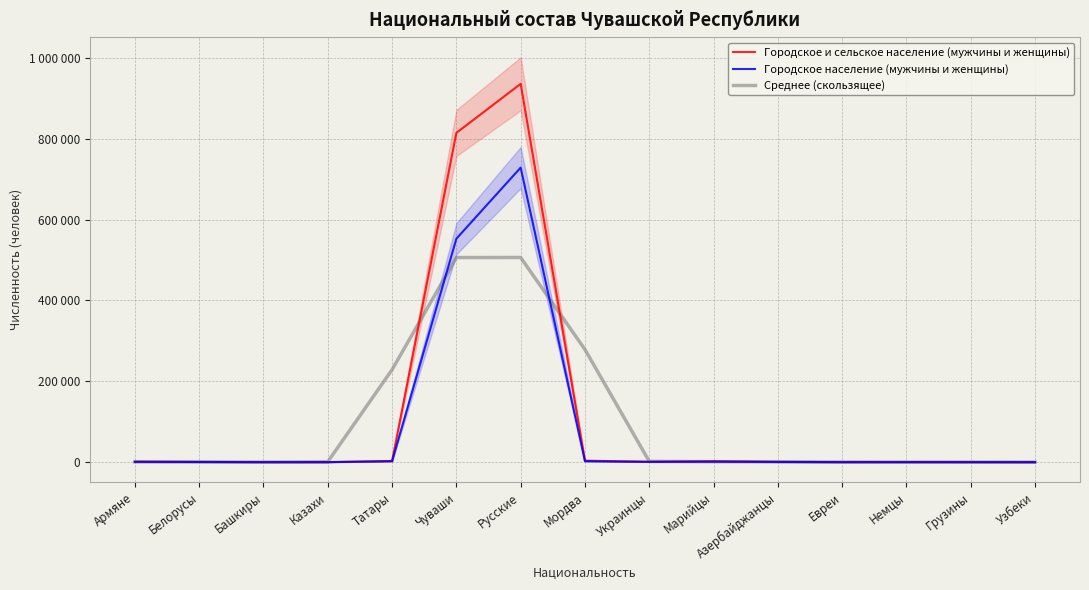

At how many categories does at least one series exceed 100931?

4